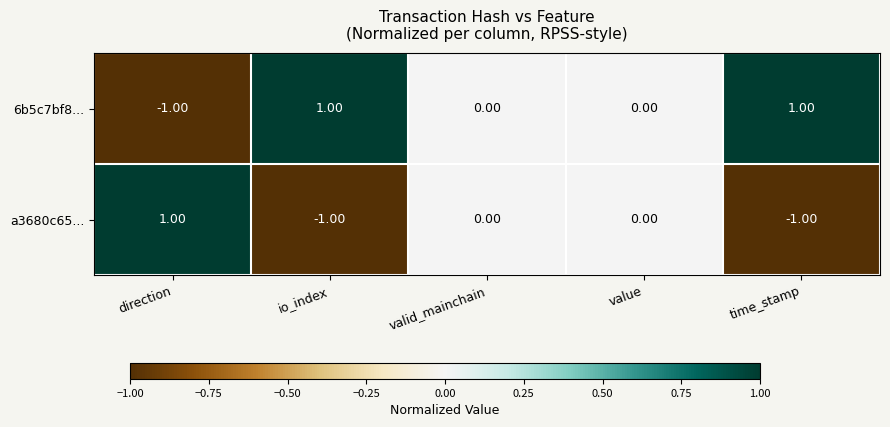

Which category has the highest value in the a3680c65... series?

direction